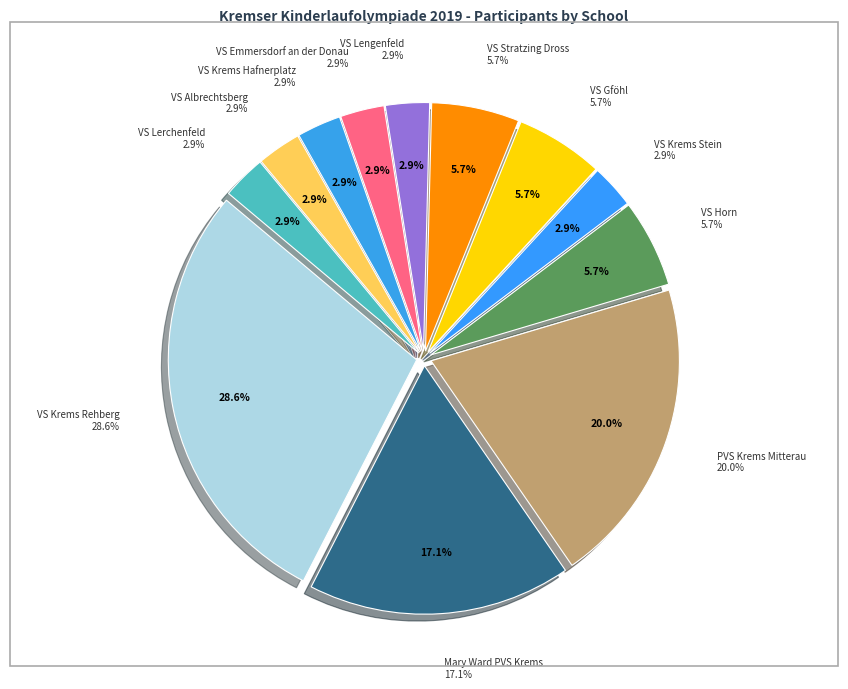

How many slices are in this pie chart?

12